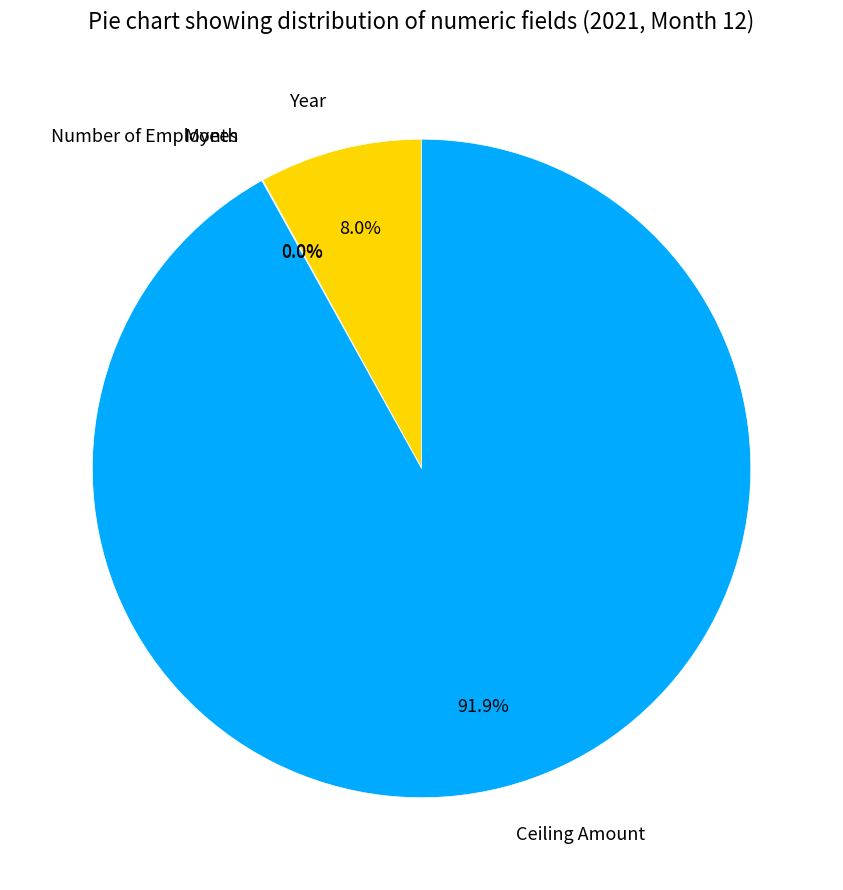

The Year slice represents 3% of the pie. True or false?

False